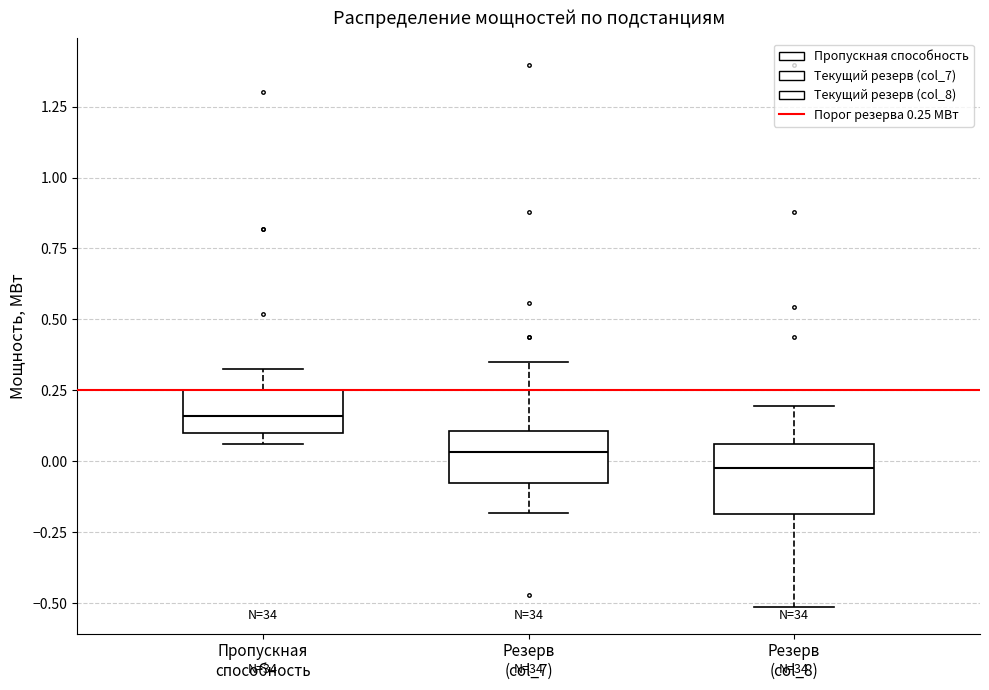

Reading left to right, transcribe this box plot: for each box, give where its median line is, the range the box spans, and where its two whiskers end, as read against the y-axis. The values are not printed on the chart, so give them approximately, as read against the axis.

Пропускная способность: median 0.15, box 0.10 to 0.25, whiskers 0.05 to 0.35
Резерв (col_7): median 0.05, box -0.10 to 0.10, whiskers -0.20 to 0.35
Резерв (col_8): median 0.00, box -0.20 to 0.05, whiskers -0.50 to 0.20